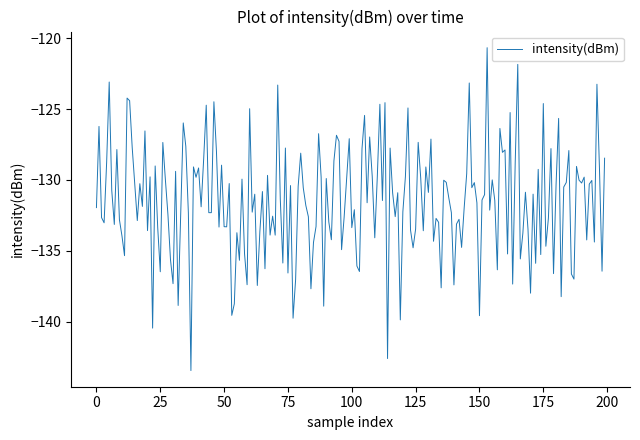

What is the maximum value shown in the chart?

-120.7